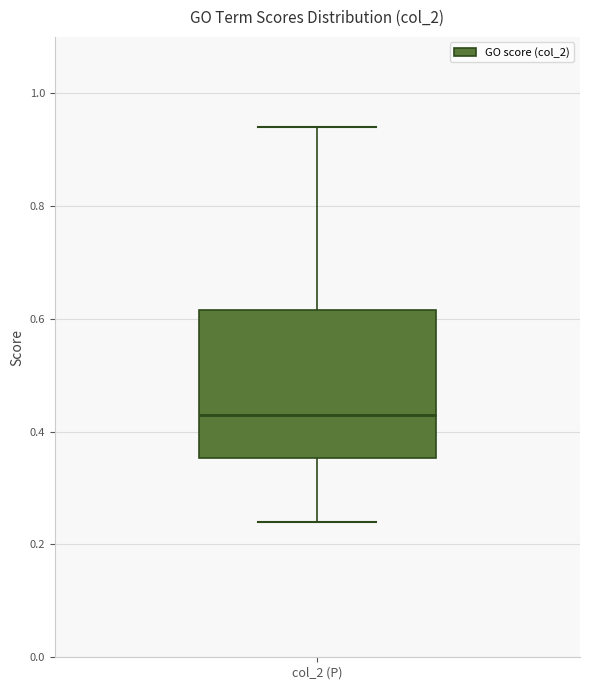

Where does the median line of the box for col_2 (P) sit on the y-axis? The values are not printed on the chart, so give them approximately, as read against the axis.

0.44